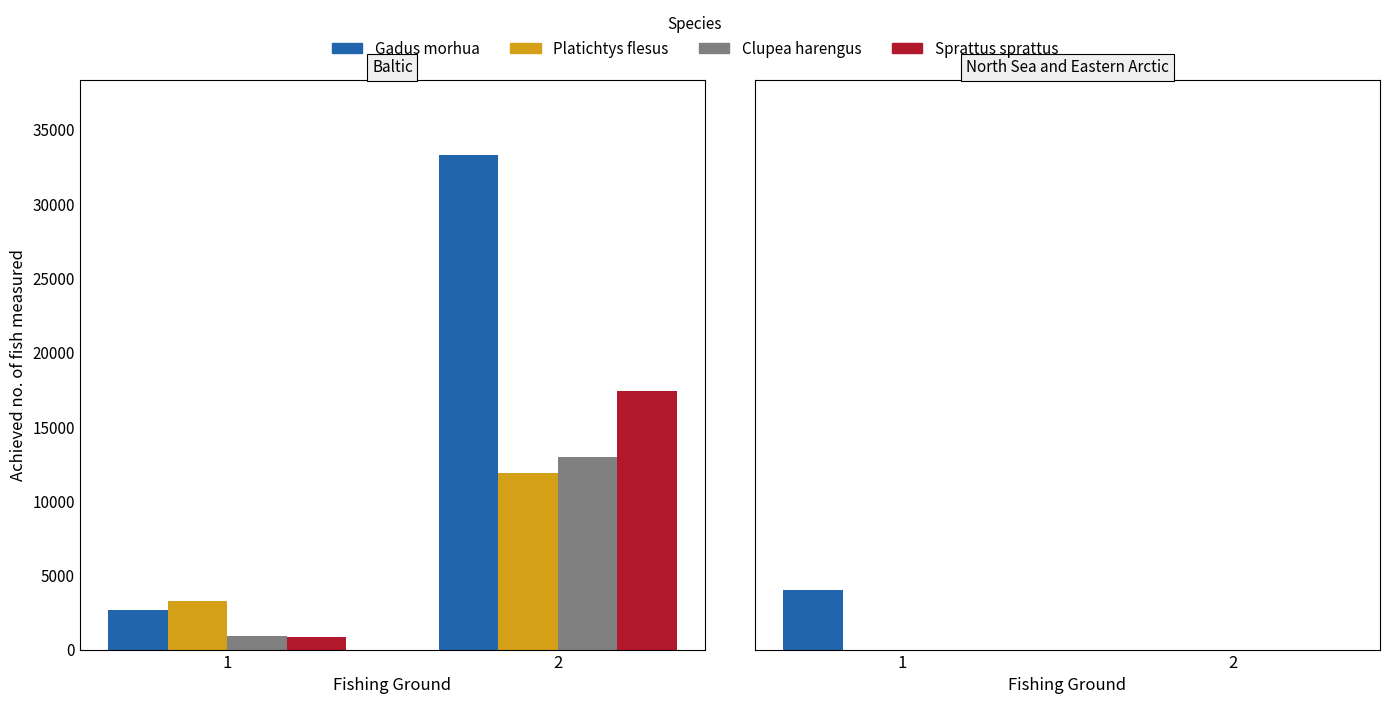

Which series has the largest total across all categories?

Gadus morhua